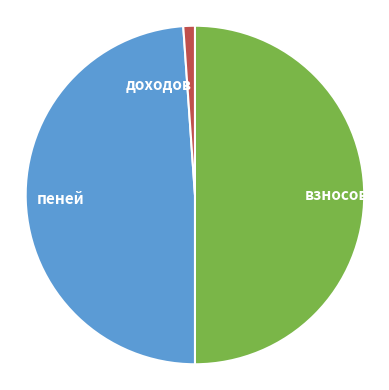

Rank the categories by value from lowest to highest.

доходов, пеней, взносов